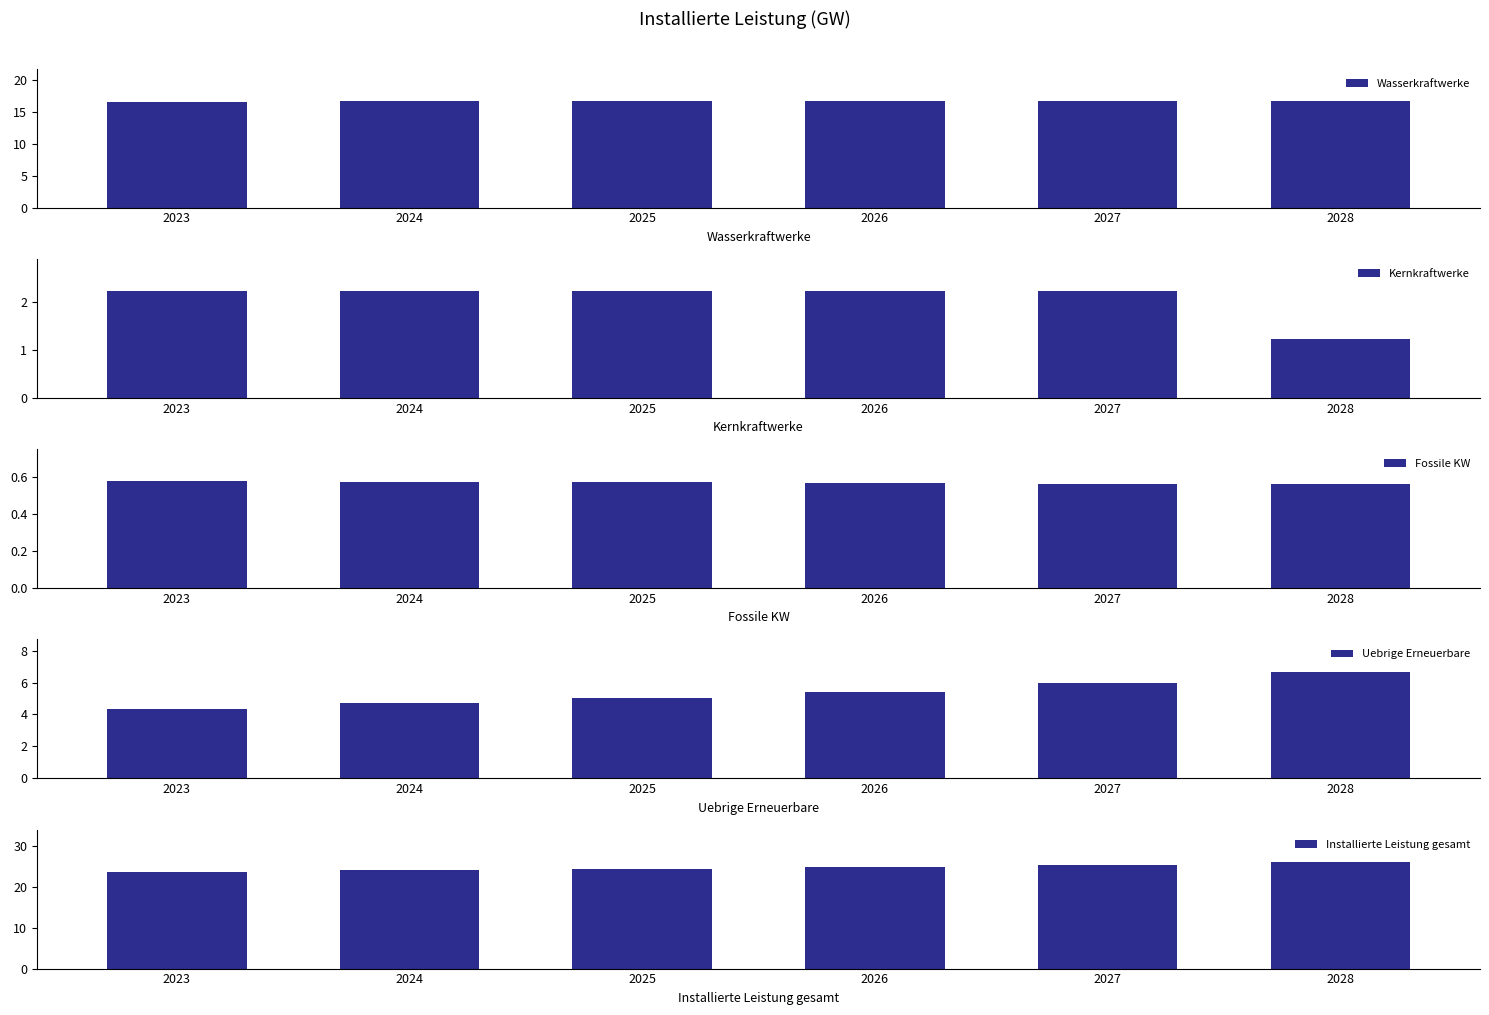

Where is Installierte Leistung gesamt nearest to the value 24?

2024